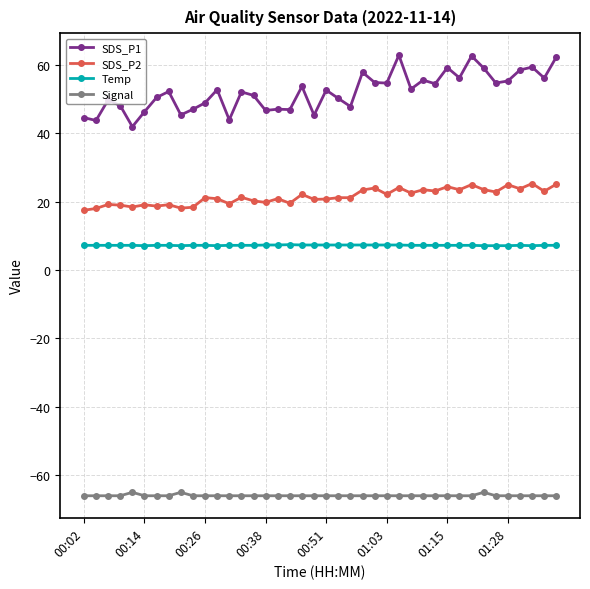

True or false: SDS_P1 has more than 0 interior local peaks.

True